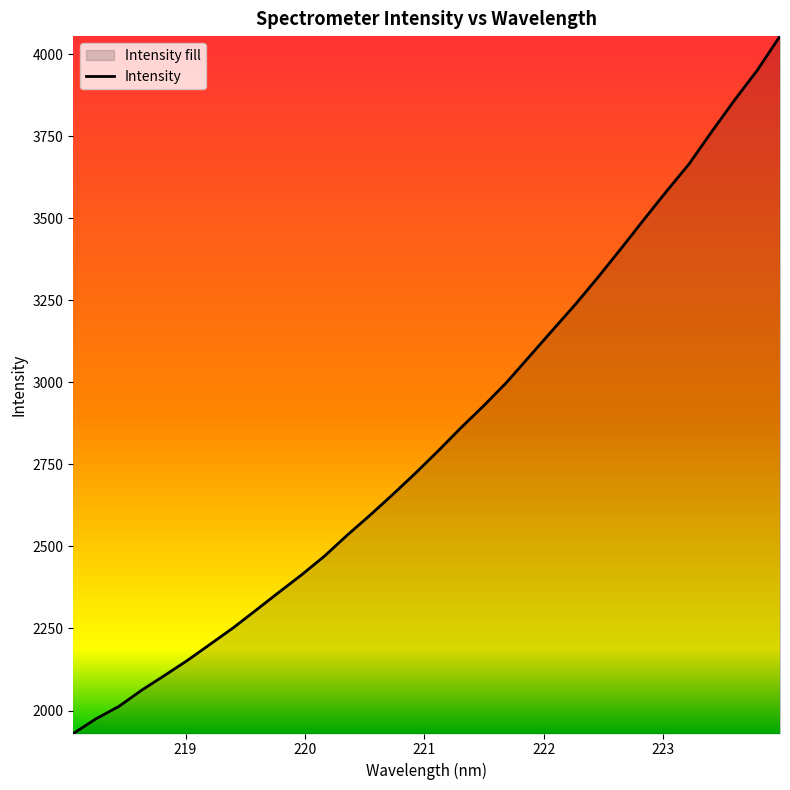

How many lines are shown in the chart?

1